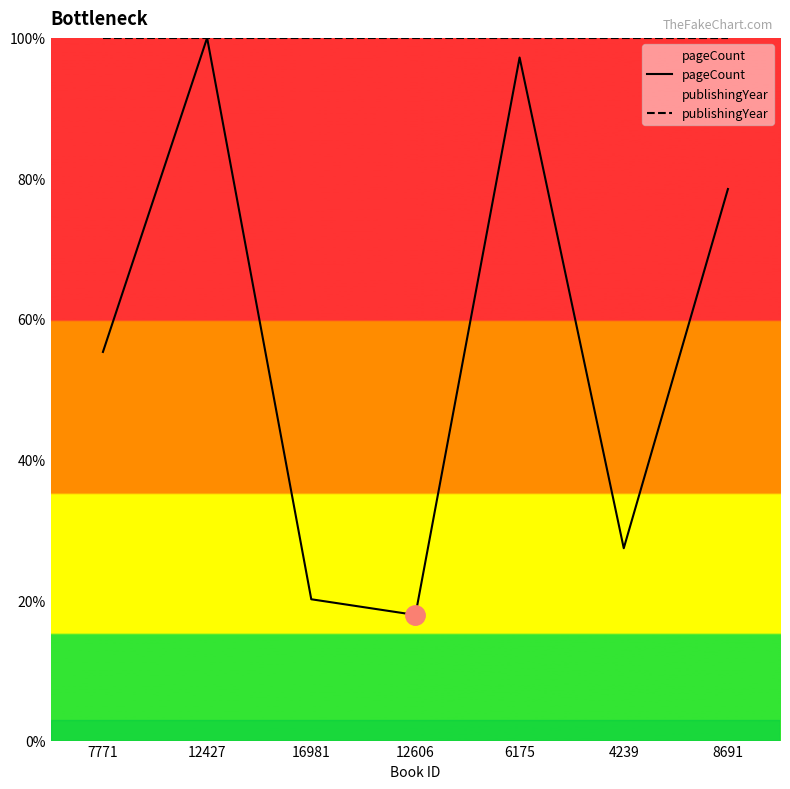

What position from the right is 6175?

3